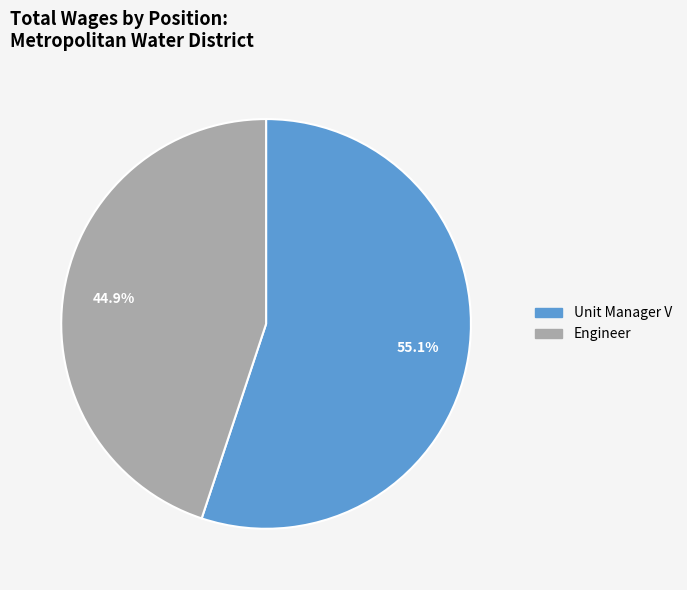

To the nearest percent, what is the average slice percentage?

50%